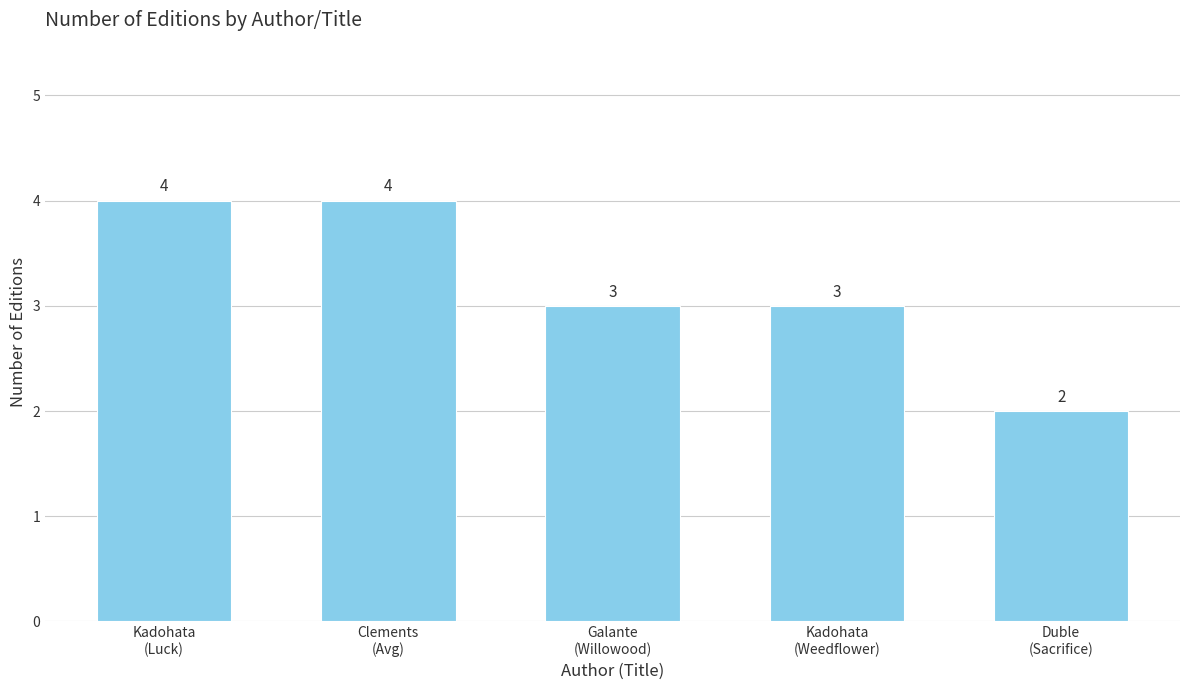

The value at Clements
(Avg) is 4. True or false?

True